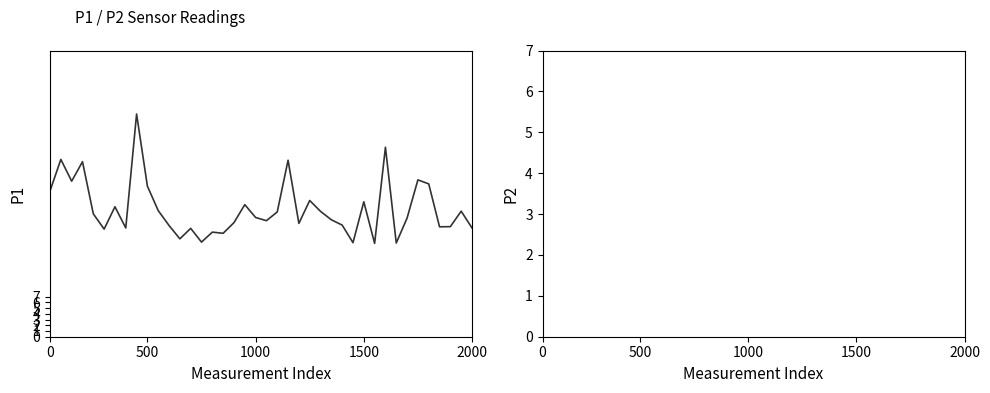

List the series in order of their overall mean, lowest first.

P2, P1